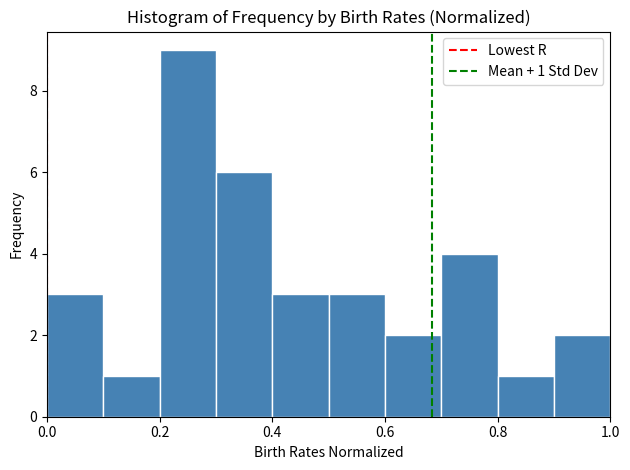

Which range on the x-axis has the tallest bar?

0.2 to 0.3